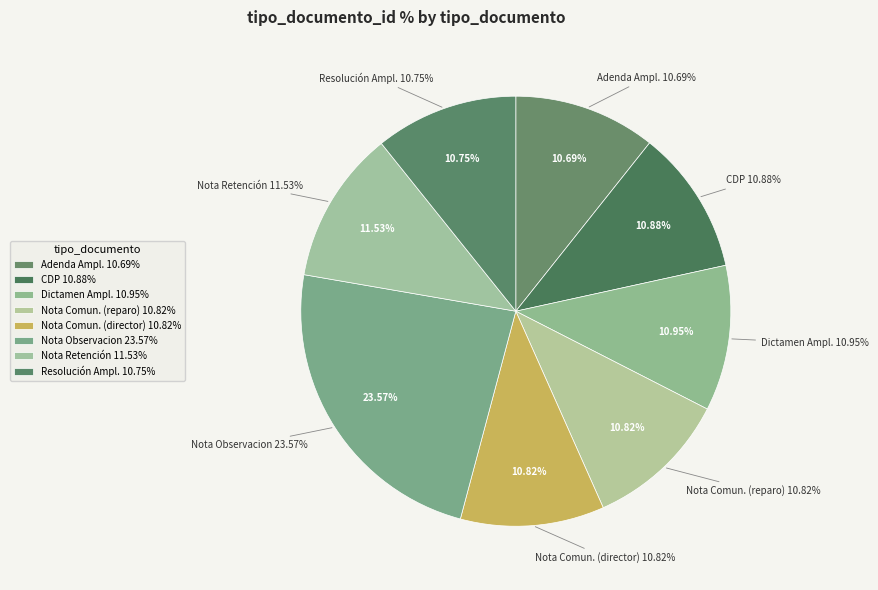

How many slices are in this pie chart?

8